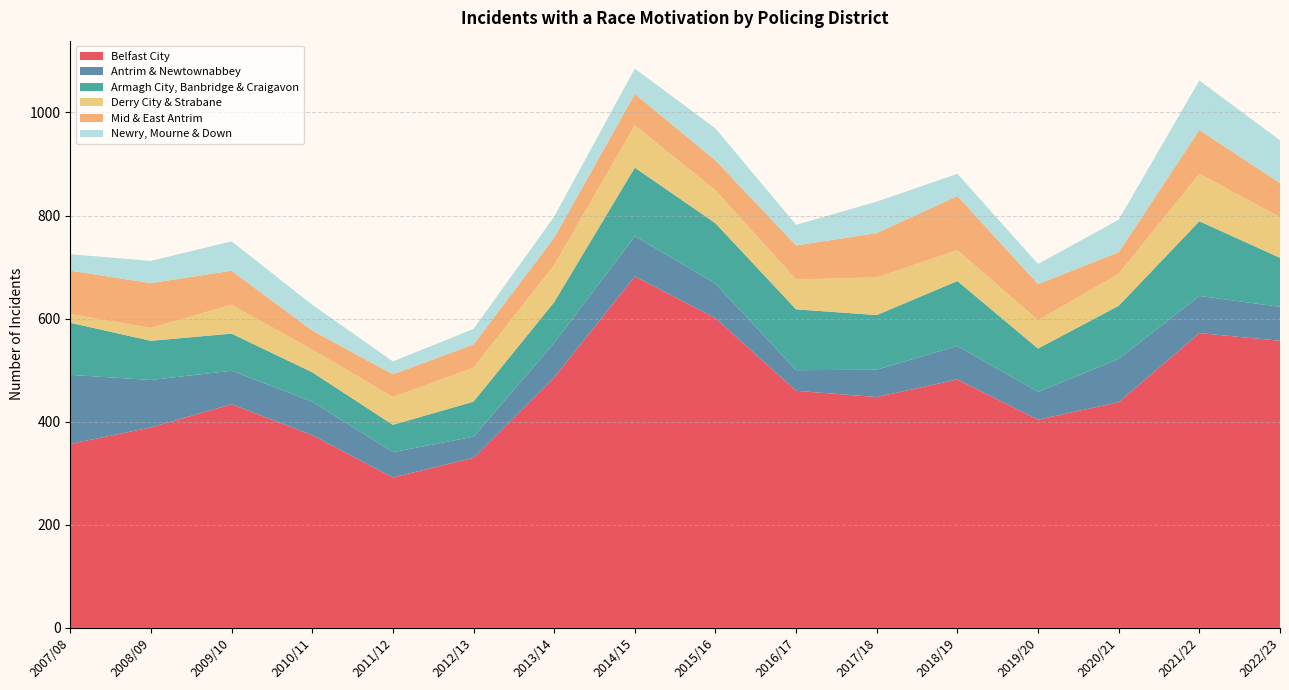

Reading left to right, list all the values displayed in this chart.

Belfast City: 2007/08=357	2008/09=389	2009/10=434	2010/11=374	2011/12=292	2012/13=330	2013/14=486	2014/15=682	2015/16=601	2016/17=460	2017/18=448	2018/19=482	2019/20=404	2020/21=438	2021/22=572	2022/23=557
Antrim & Newtownabbey: 2007/08=134	2008/09=92	2009/10=65	2010/11=65	2011/12=49	2012/13=41	2013/14=67	2014/15=78	2015/16=67	2016/17=40	2017/18=53	2018/19=65	2019/20=54	2020/21=84	2021/22=72	2022/23=66
Armagh City, Banbridge & Craigavon: 2007/08=101	2008/09=76	2009/10=72	2010/11=57	2011/12=53	2012/13=68	2013/14=79	2014/15=133	2015/16=117	2016/17=118	2017/18=106	2018/19=126	2019/20=84	2020/21=103	2021/22=145	2022/23=95
Derry City & Strabane: 2007/08=17	2008/09=25	2009/10=56	2010/11=44	2011/12=54	2012/13=66	2013/14=72	2014/15=82	2015/16=64	2016/17=58	2017/18=73	2018/19=60	2019/20=55	2020/21=62	2021/22=92	2022/23=79
Mid & East Antrim: 2007/08=84	2008/09=87	2009/10=66	2010/11=37	2011/12=44	2012/13=45	2013/14=53	2014/15=61	2015/16=58	2016/17=66	2017/18=86	2018/19=105	2019/20=70	2020/21=42	2021/22=85	2022/23=66
Newry, Mourne & Down: 2007/08=32	2008/09=43	2009/10=57	2010/11=50	2011/12=25	2012/13=30	2013/14=41	2014/15=49	2015/16=62	2016/17=40	2017/18=61	2018/19=43	2019/20=39	2020/21=63	2021/22=96	2022/23=83